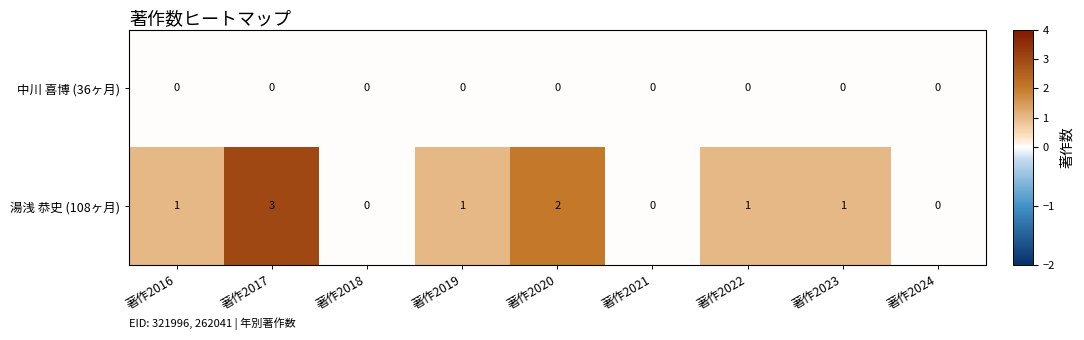

Between 著作2017 and 著作2023, which series saw the biggest shift?

湯浅 恭史 (108ヶ月)